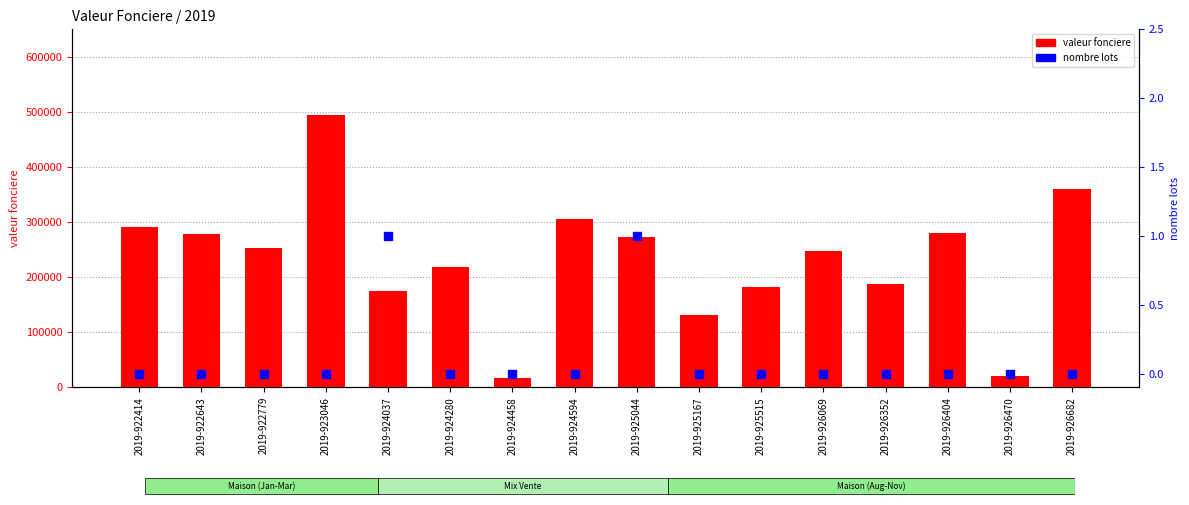

Which series contains the lowest Y value?

nombre lots